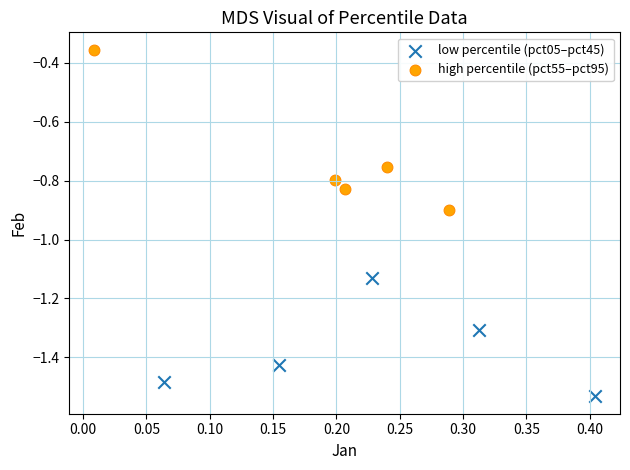

Which series reaches the maximum Y coordinate?

high percentile (pct55–pct95)